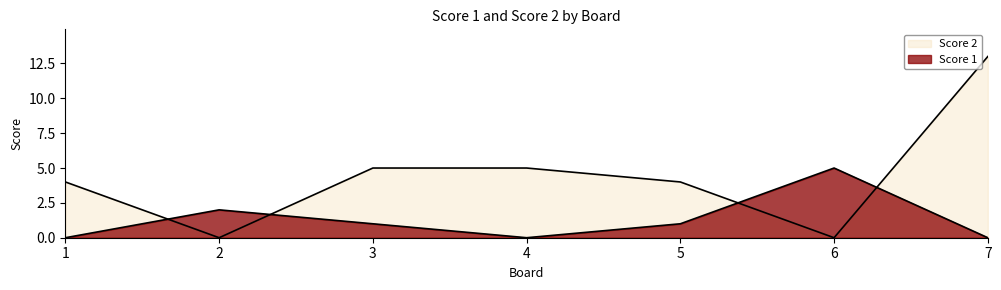

Which series has the largest total across all categories?

Score 2